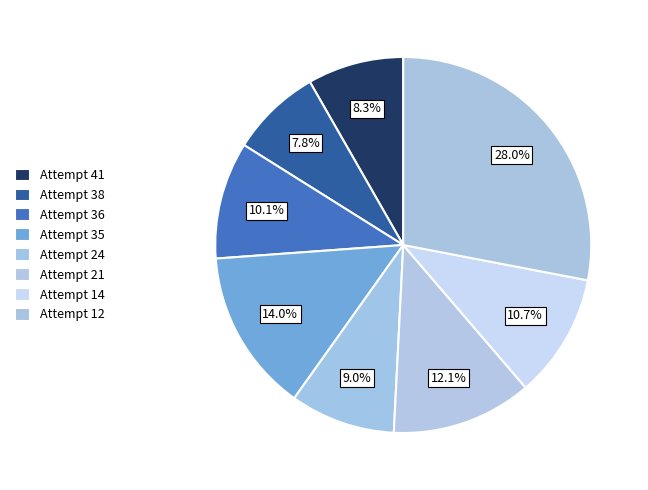

Which category has the biggest portion of the pie?

Attempt 12